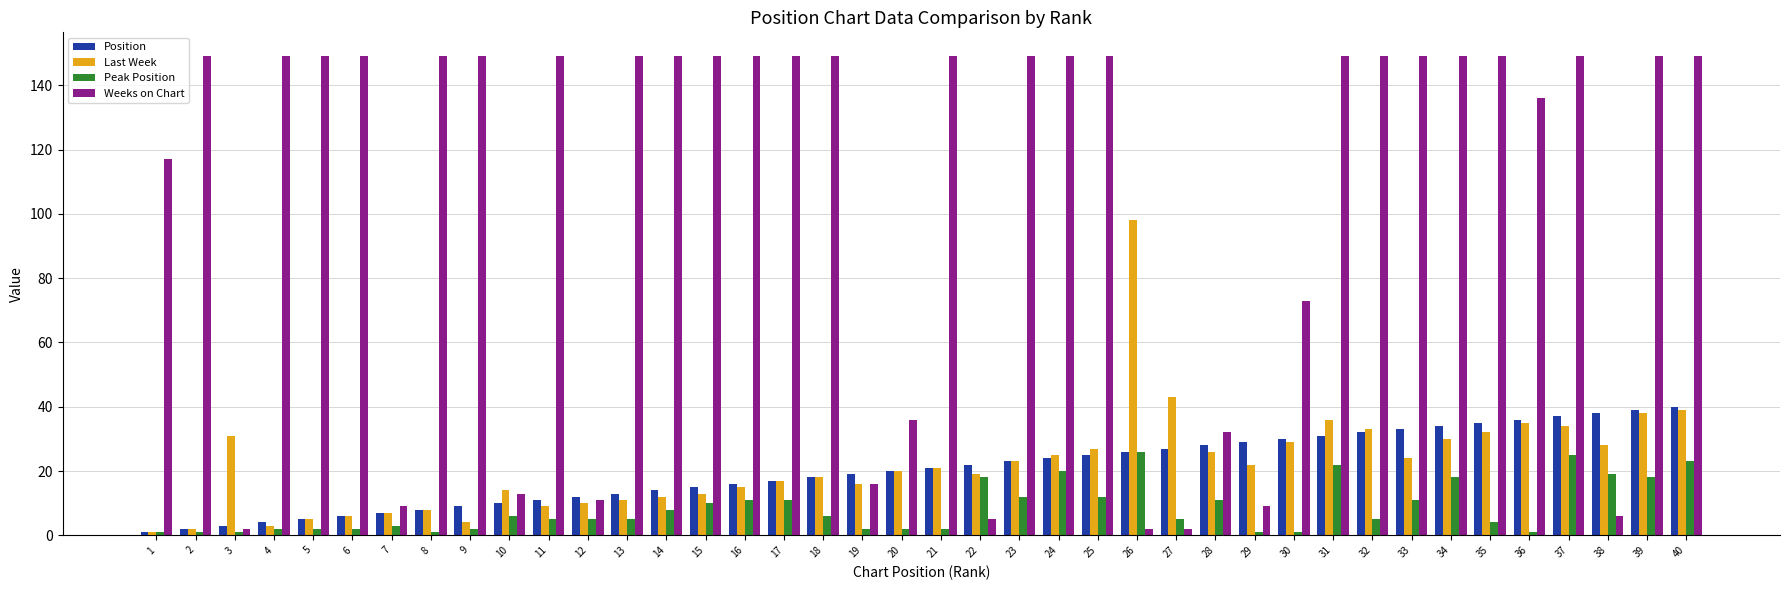

Is it true that Last Week equals 7 at 22?

False